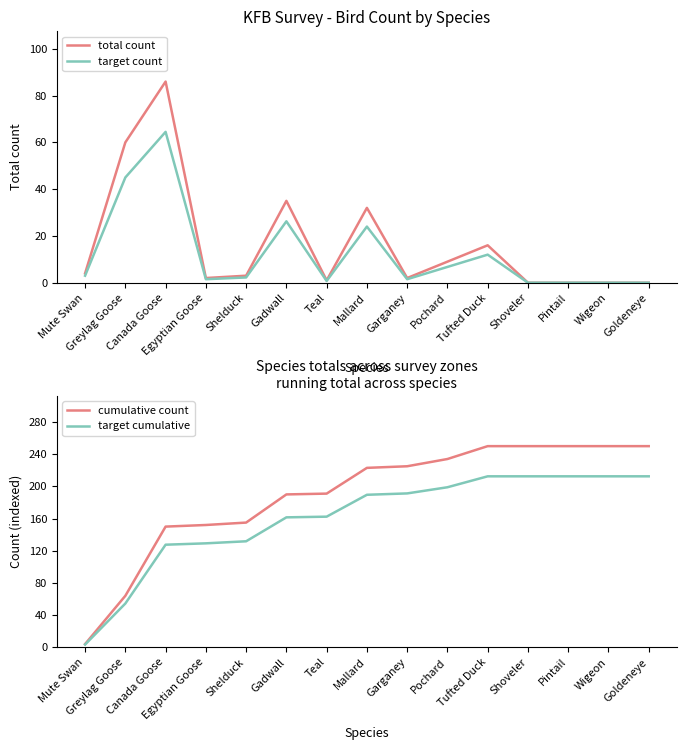

At Garganey, list the series in order from largest to smallest.

cumulative count, target cumulative, total count, target count